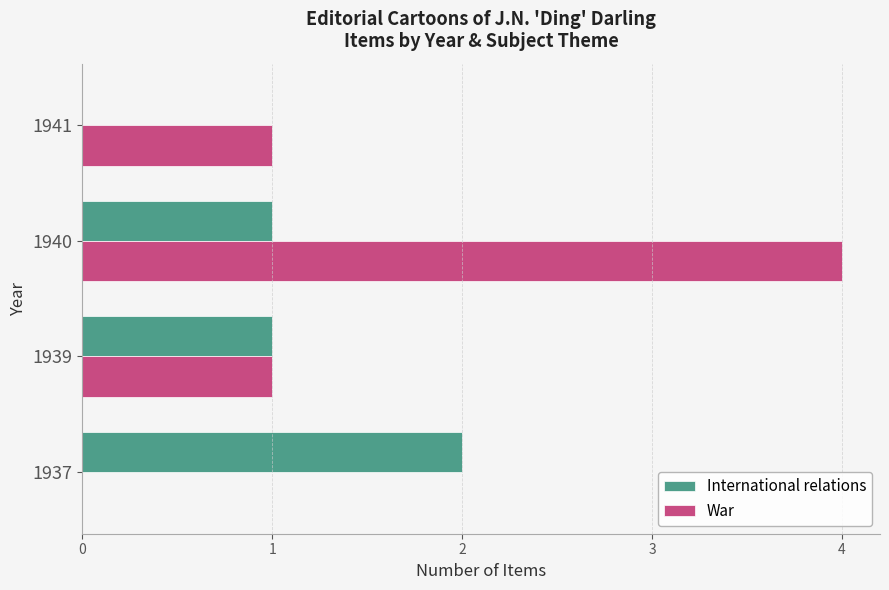

Count the War values in the range 1 to 4.

3